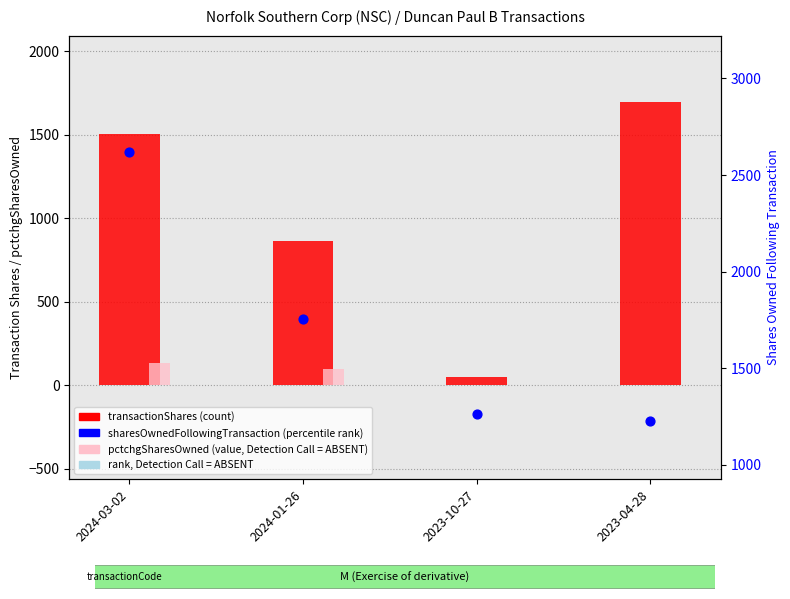

What are all the series names shown in the legend?

transactionShares (count), pctchgSharesOwned (value, ABSENT), sharesOwnedFollowingTransaction (percentile rank), rank (Detection Call = ABSENT)